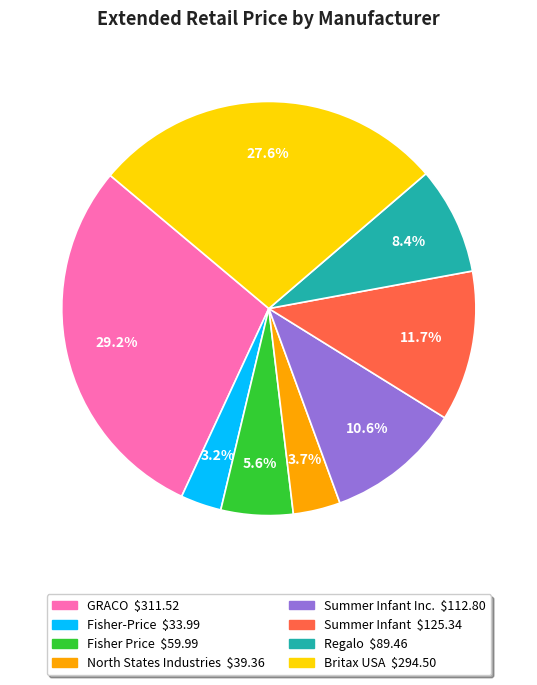

Does any single category account for the majority?

No